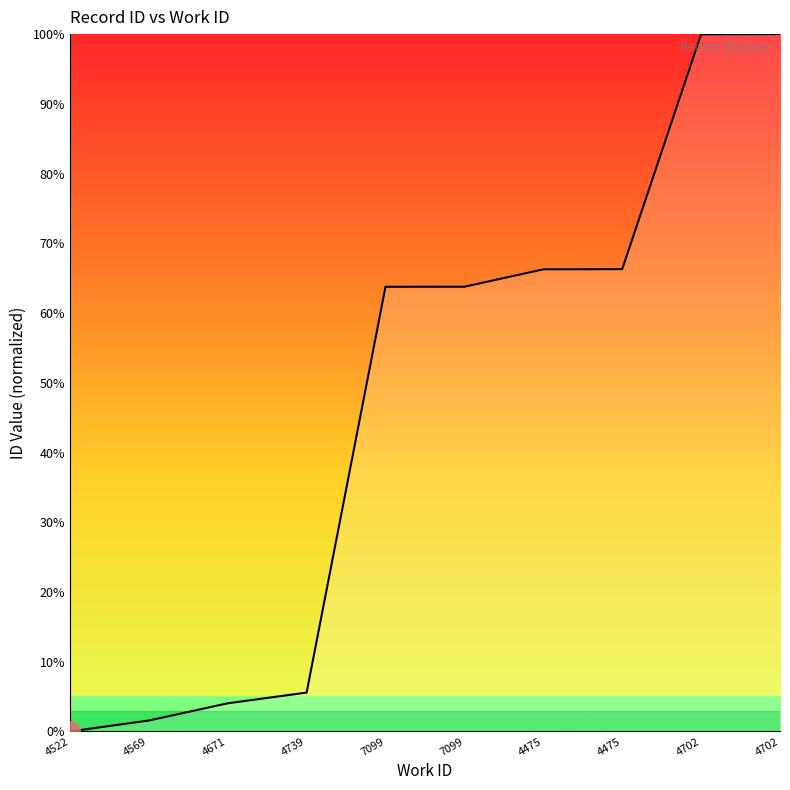

How many lines are shown in the chart?

1